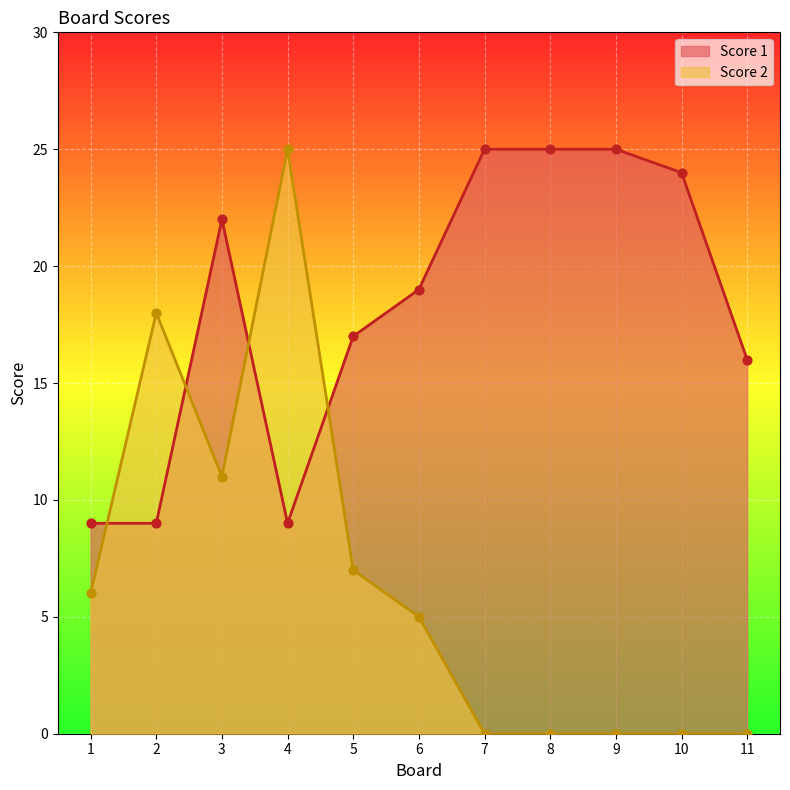

Which series has the widest spread of Y values?

Score 2